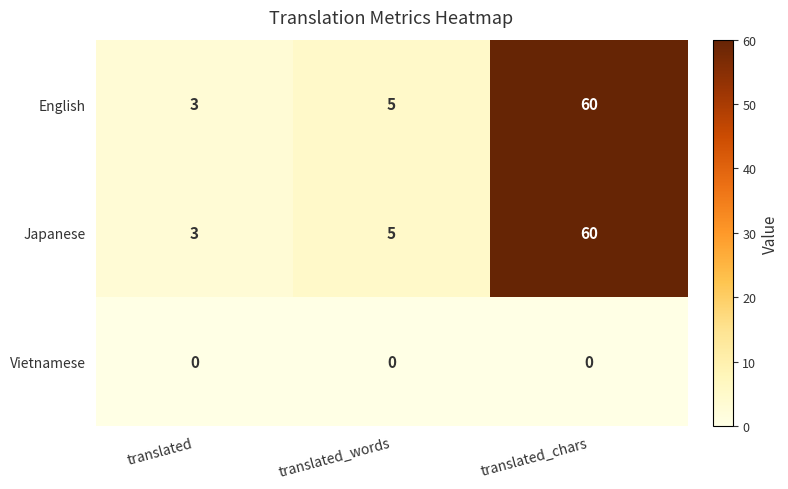

Where is Japanese nearest to the value 31?

translated_words